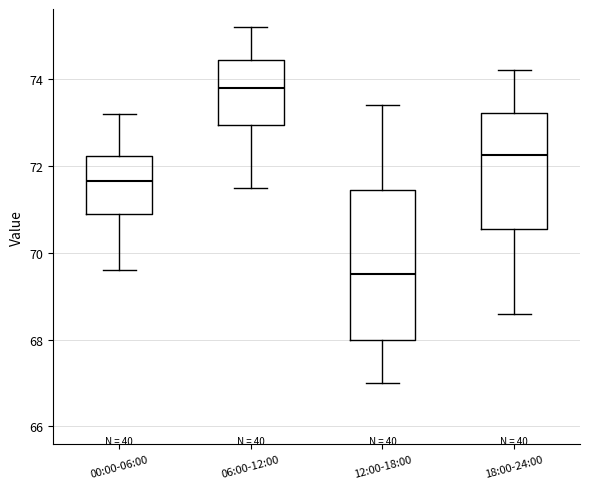

Where does the upper whisker of the box for 00:00-06:00 end on the y-axis? The values are not printed on the chart, so give them approximately, as read against the axis.

73.2